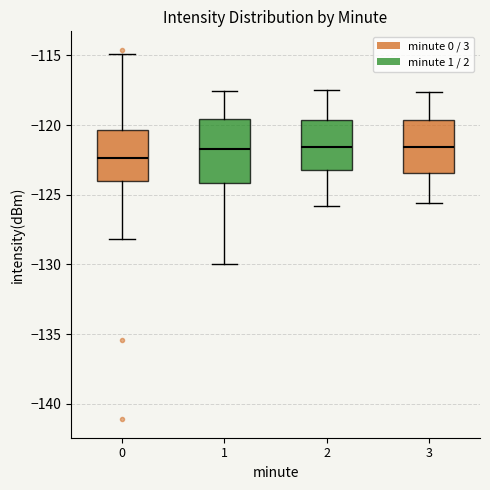

Reading left to right, transcribe this box plot: for each box, give where its median line is, the range the box spans, and where its two whiskers end, as read against the y-axis. The values are not printed on the chart, so give them approximately, as read against the axis.

0: median -122.5, box -124.0 to -120.5, whiskers -128.0 to -115.0
1: median -121.5, box -124.0 to -119.5, whiskers -130.0 to -117.5
2: median -121.5, box -123.0 to -119.5, whiskers -126.0 to -117.5
3: median -121.5, box -123.5 to -119.5, whiskers -125.5 to -117.5